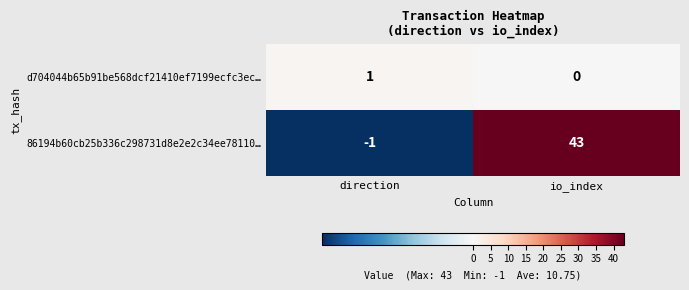

Reading left to right, transcribe all the data shown in this chart.

d704044b65b91be568dcf21410ef7199ecfc3ec…: 1	0
86194b60cb25b336c298731d8e2e2c34ee78110…: -1	43